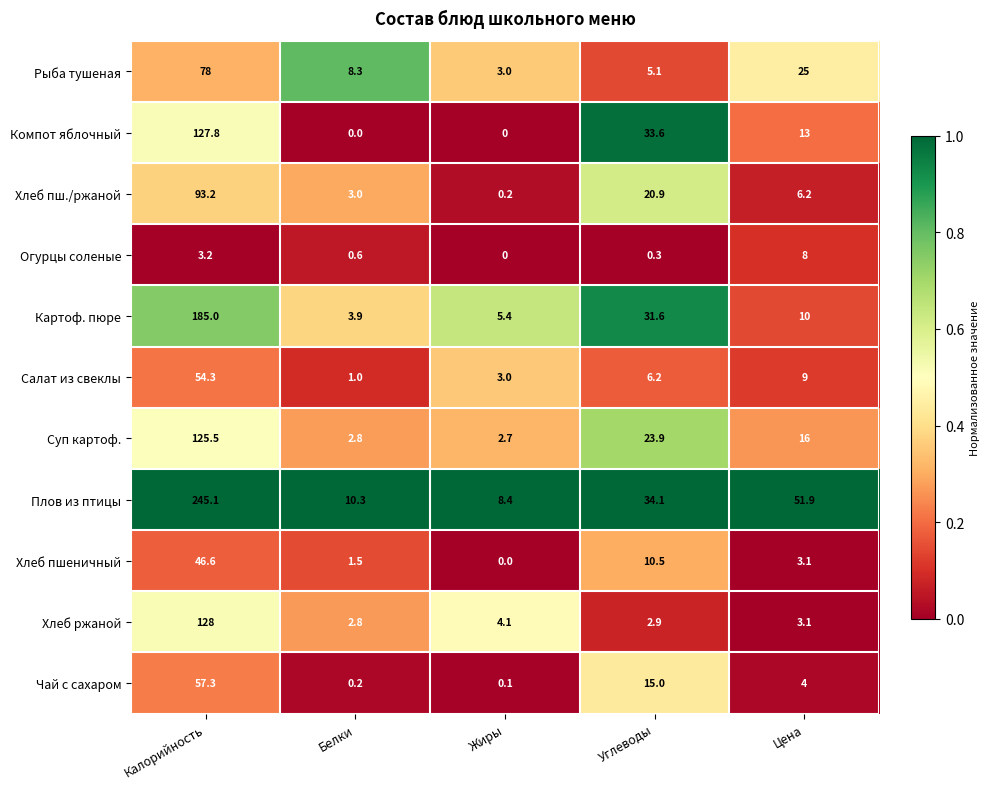

What is the difference between the Картоф. пюре values at Жиры and Калорийность?

179.6